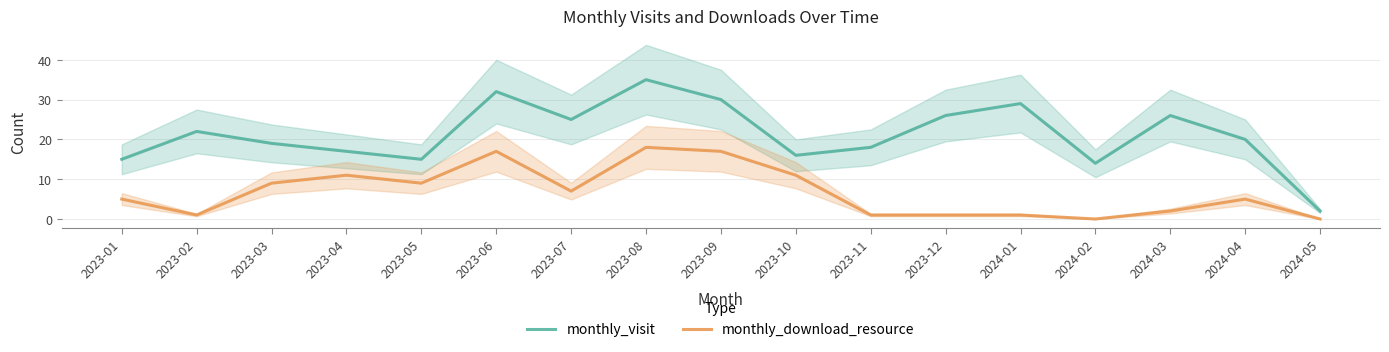

What is the approximate value of monthly_visit at 2023-09, to the nearest 5?

30